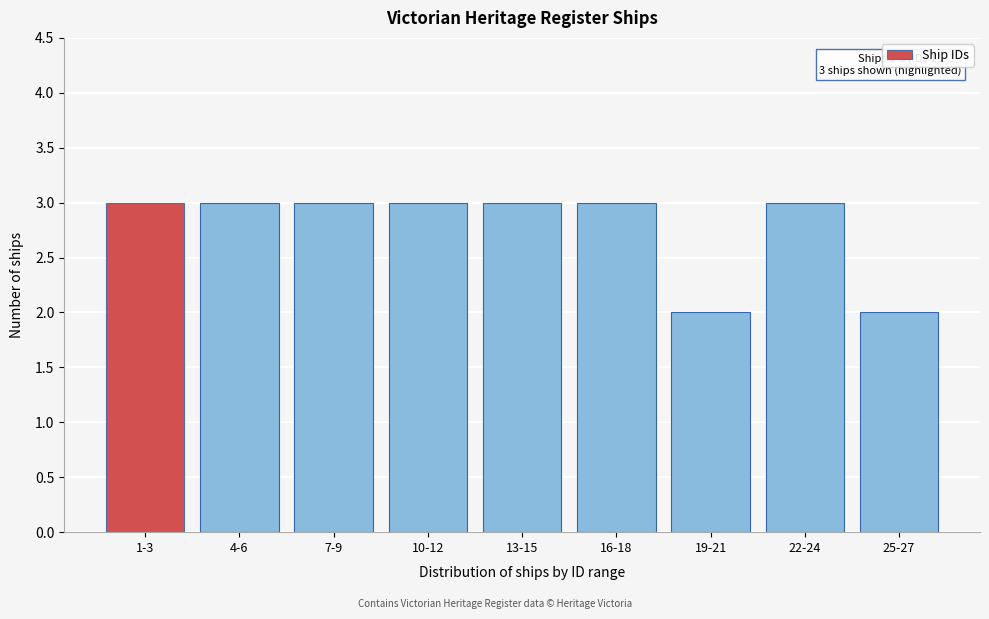

Reading left to right, list all the values displayed in this chart.

3	3	3	3	3	3	2	3	2